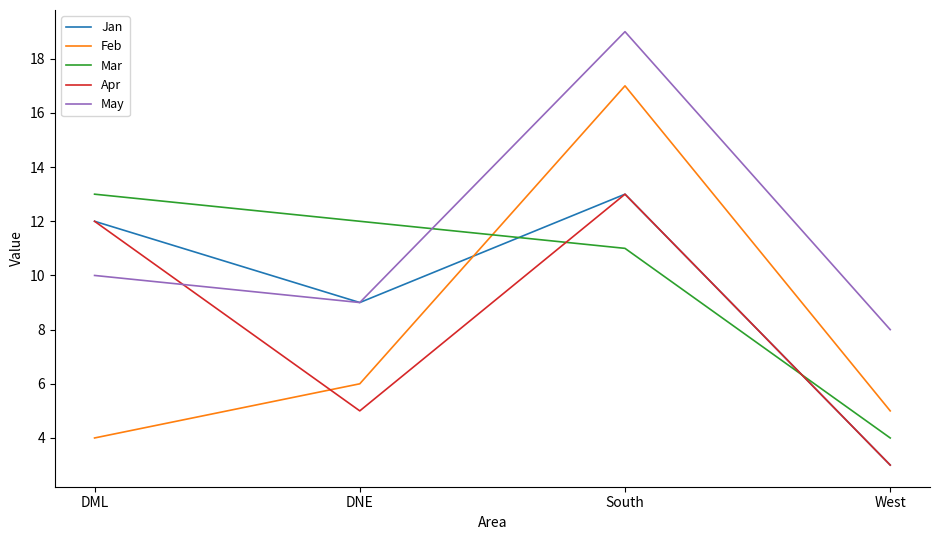

What are all the series names shown in the legend?

Jan, Feb, Mar, Apr, May